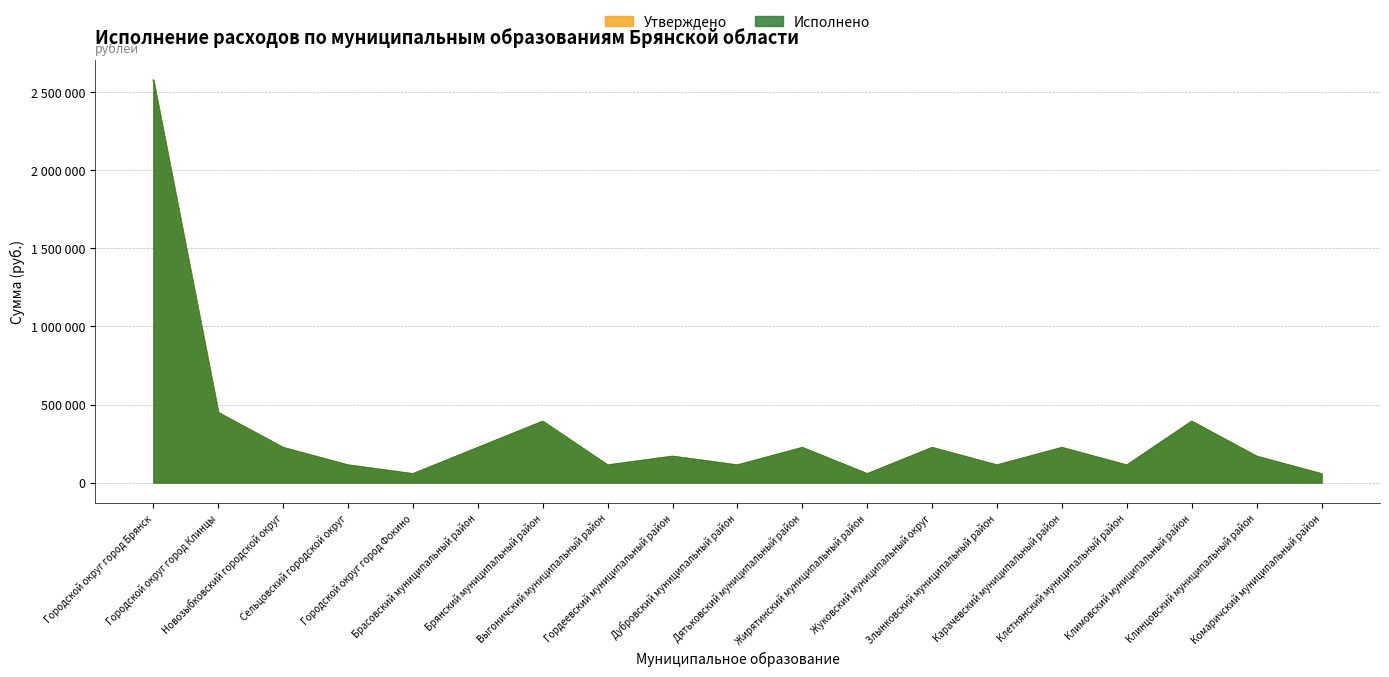

What are all the series names shown in the legend?

Утверждено, Исполнено